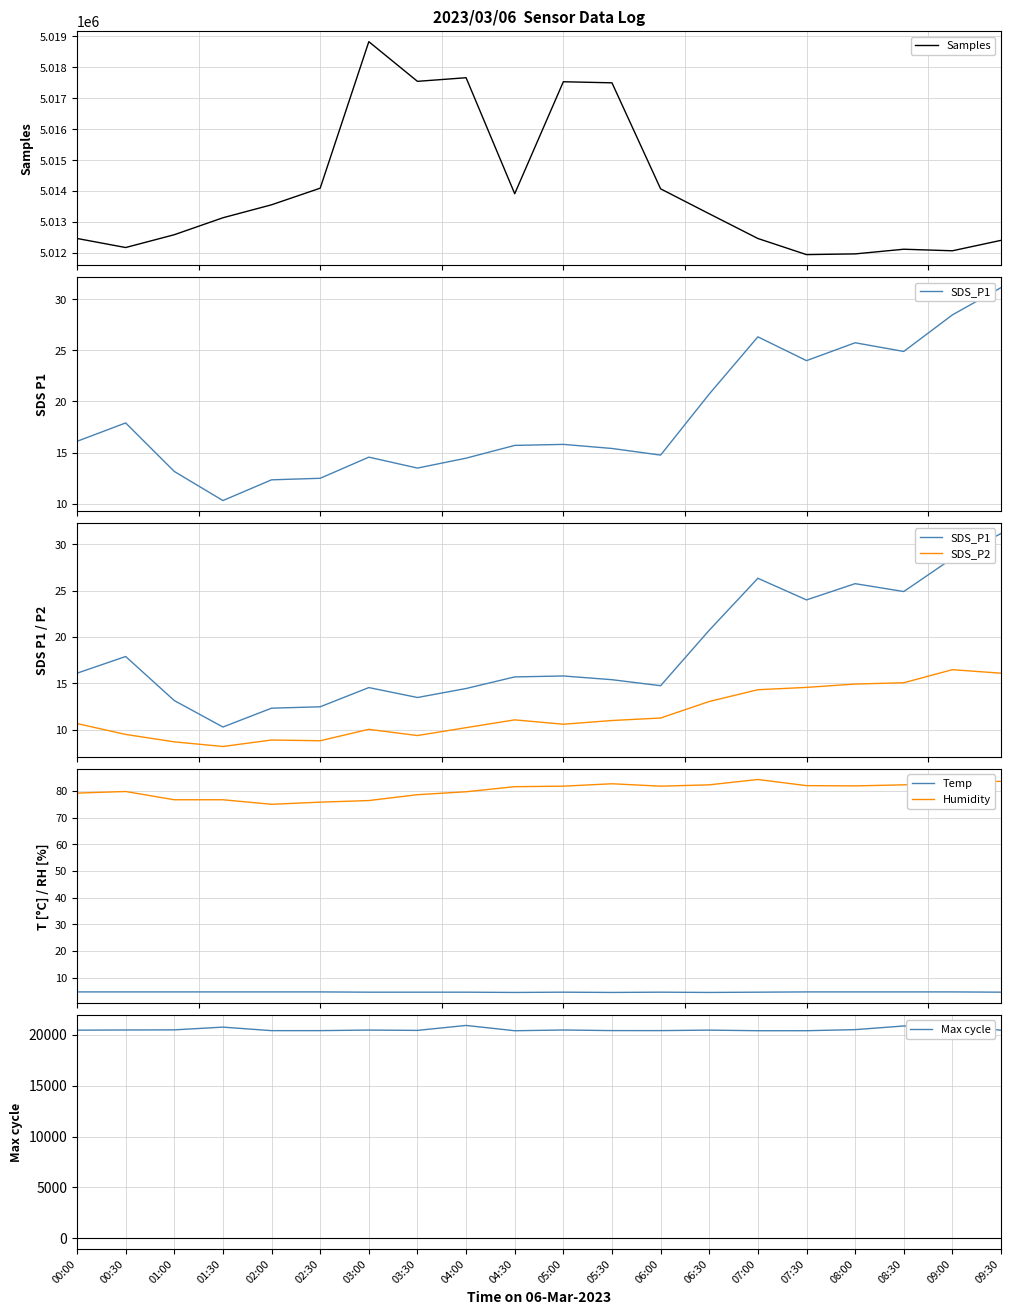

Reading left to right, list all the values displayed in this chart.

Samples: 5012472.0	5012179.0	5012593.0	5013141.0	5013560.0	5014097.0	5018832.0	5017550.0	5017667.0	5013918.0	5017537.0	5017502.0	5014076.0	5013270.0	5012471.0	5011950.0	5011973.0	5012124.0	5012074.0	5012411.0
SDS_P1: 16.1	17.9	13.2	10.3	12.3	12.5	14.6	13.5	14.4	15.7	15.8	15.4	14.8	20.7	26.3	24.0	25.8	24.9	28.5	31.1
SDS_P2: 10.7	9.5	8.7	8.2	8.9	8.8	10.1	9.4	10.2	11.1	10.6	11.0	11.3	13.1	14.3	14.6	14.9	15.1	16.5	16.1
Temp: 4.6	4.6	4.6	4.6	4.6	4.6	4.5	4.5	4.5	4.4	4.5	4.4	4.5	4.4	4.5	4.6	4.6	4.6	4.6	4.5
Humidity: 79.2	79.8	76.7	76.7	75.0	75.8	76.4	78.6	79.7	81.6	81.8	82.7	81.8	82.3	84.3	82.0	81.9	82.3	83.4	83.6
Max cycle: 20443.0	20460.0	20472.0	20741.0	20395.0	20397.0	20452.0	20420.0	20906.0	20387.0	20459.0	20401.0	20399.0	20447.0	20388.0	20389.0	20494.0	20854.0	20862.0	20440.0